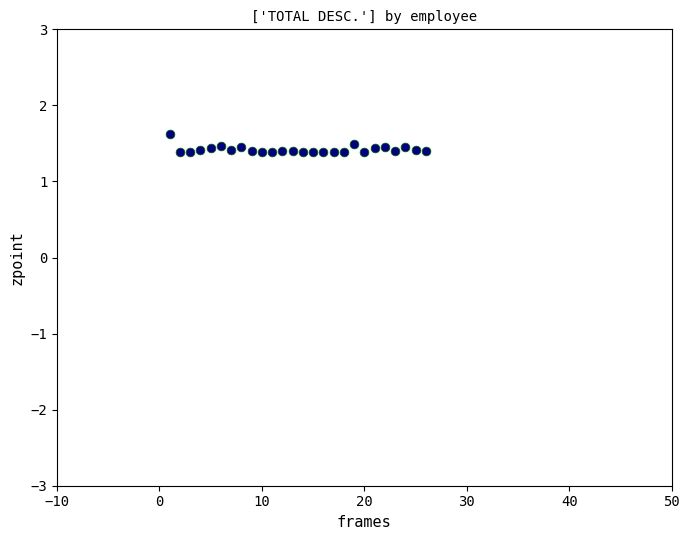

What is the range of X values (max minus min)?

25.0